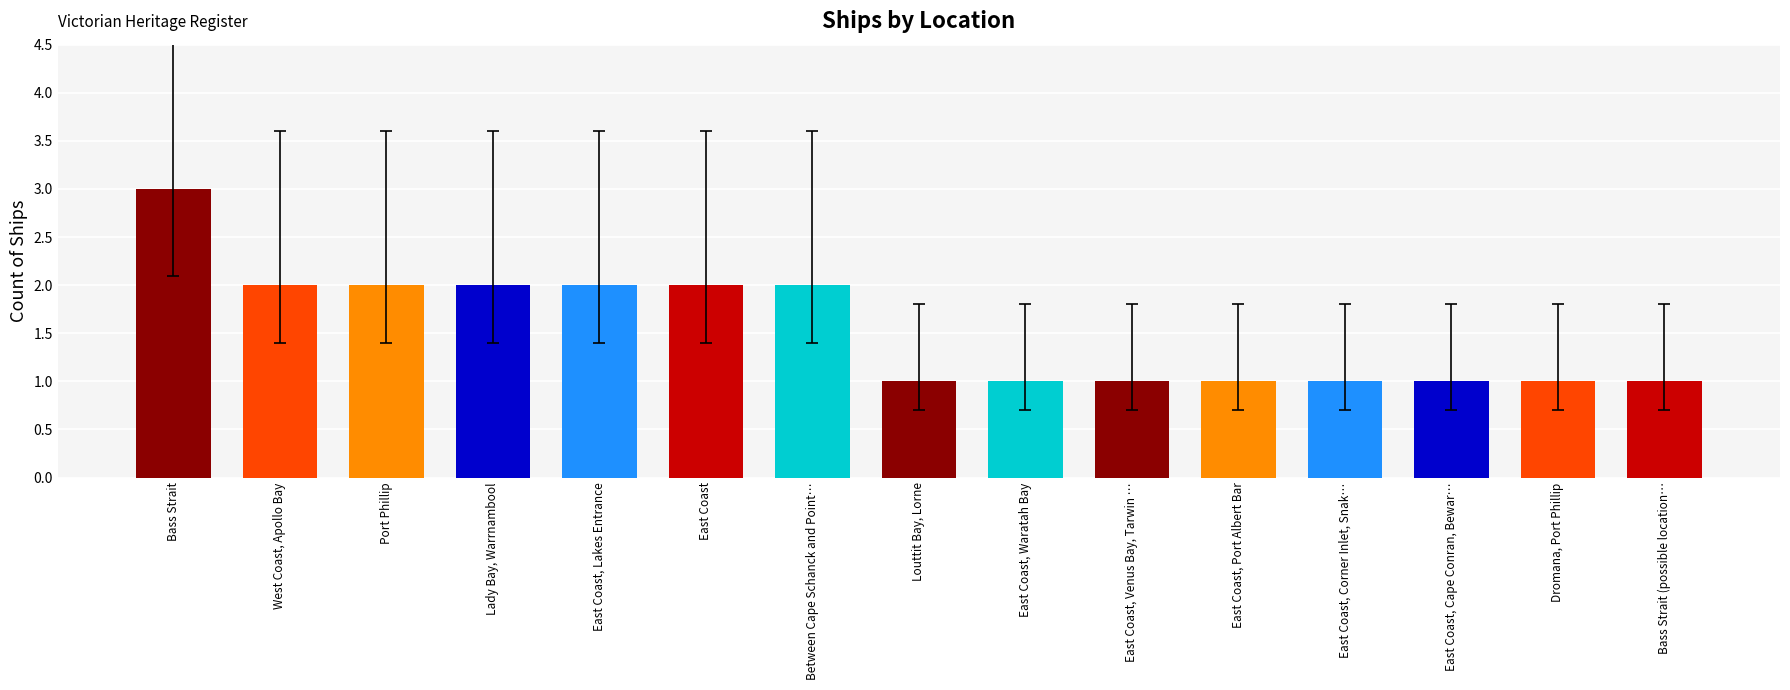

Which has a higher value, East Coast, Lakes Entrance or East Coast, Port Albert Bar?

East Coast, Lakes Entrance